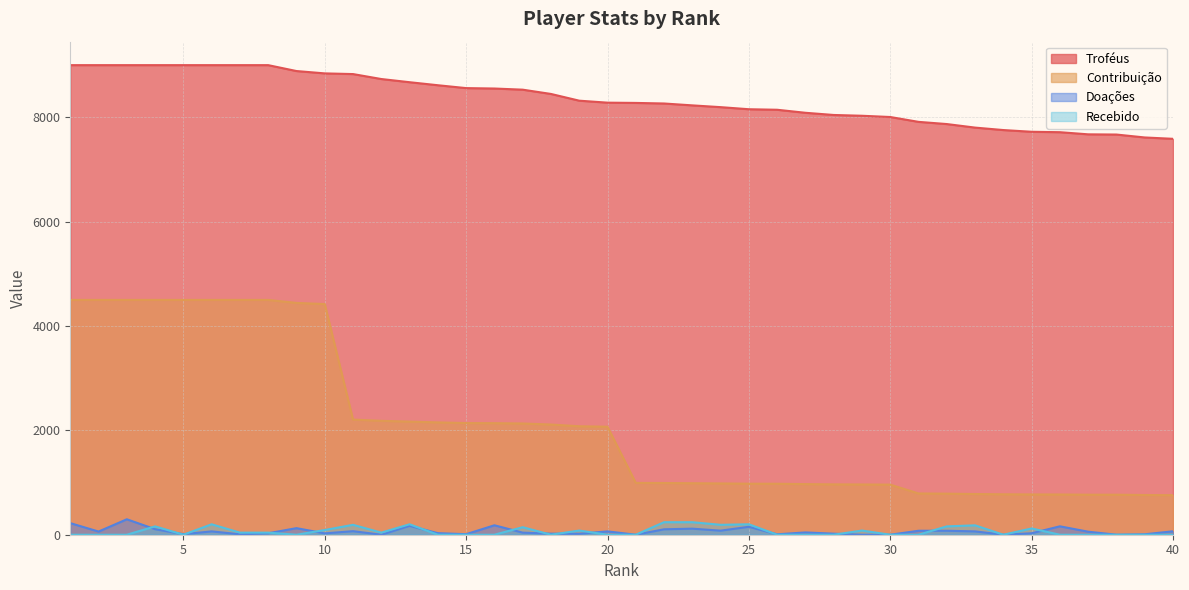

What is the difference between the highest and lowest values at 8?

8972